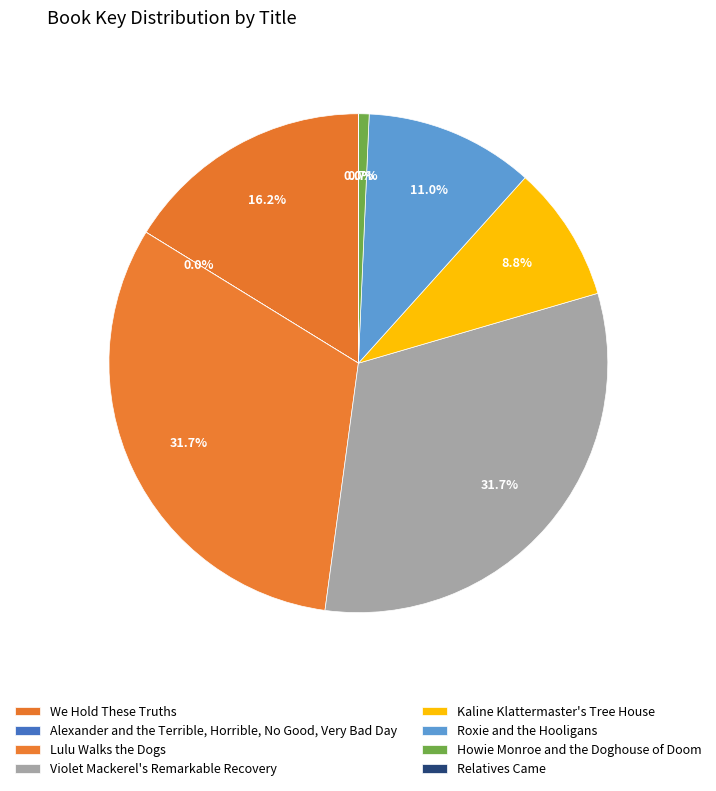

Rank the categories by value from lowest to highest.

Relatives Came, Alexander and the Terrible, Horrible, No Good, Very Bad Day, Howie Monroe and the Doghouse of Doom, Kaline Klattermaster's Tree House, Roxie and the Hooligans, We Hold These Truths, Lulu Walks the Dogs, Violet Mackerel's Remarkable Recovery